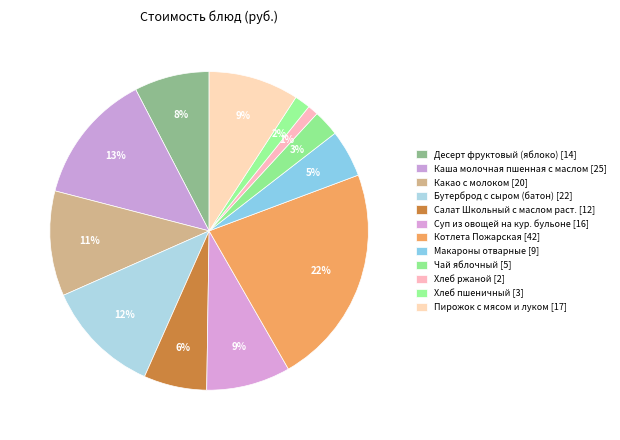

To the nearest percent, what is the difference between the largest and smallest slice percentages?

21%